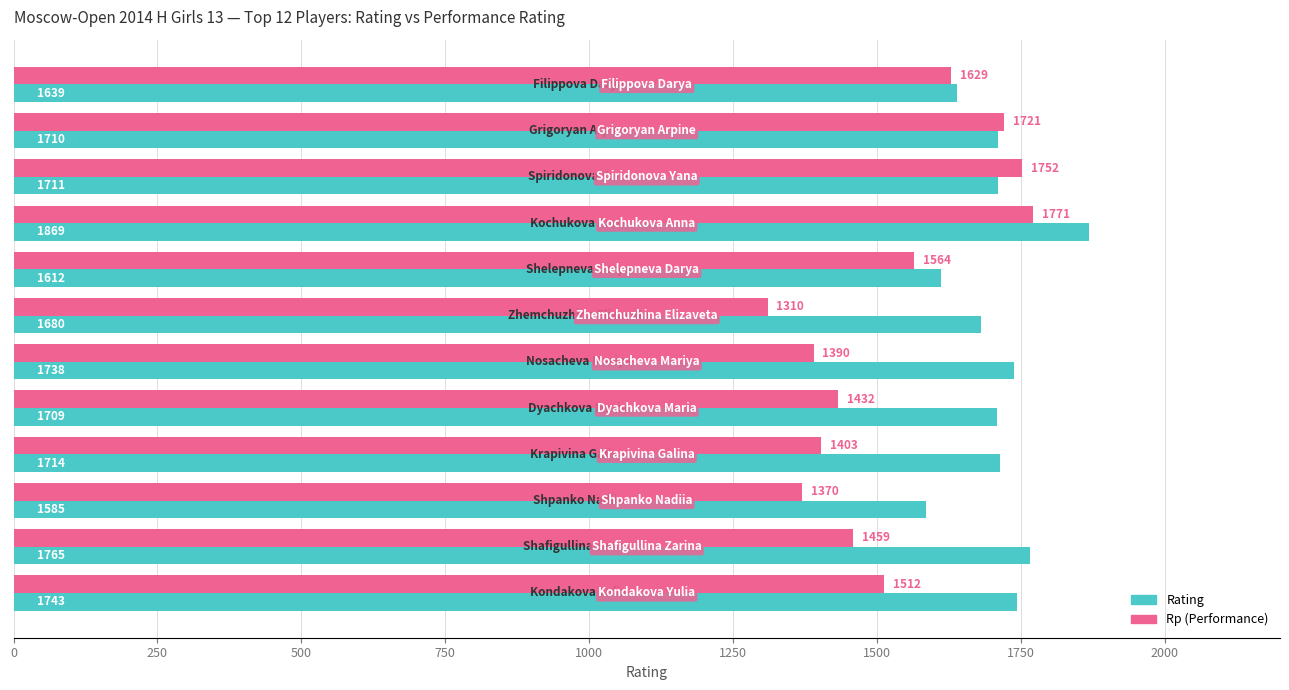

What is the difference between the second highest and second lowest values in the Rating series?

153